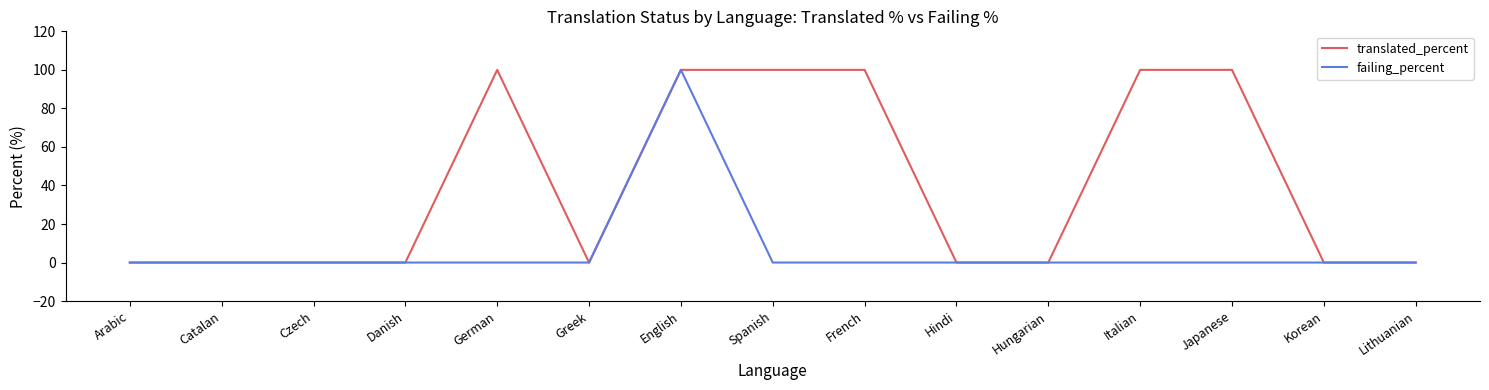

How many lines are shown in the chart?

2